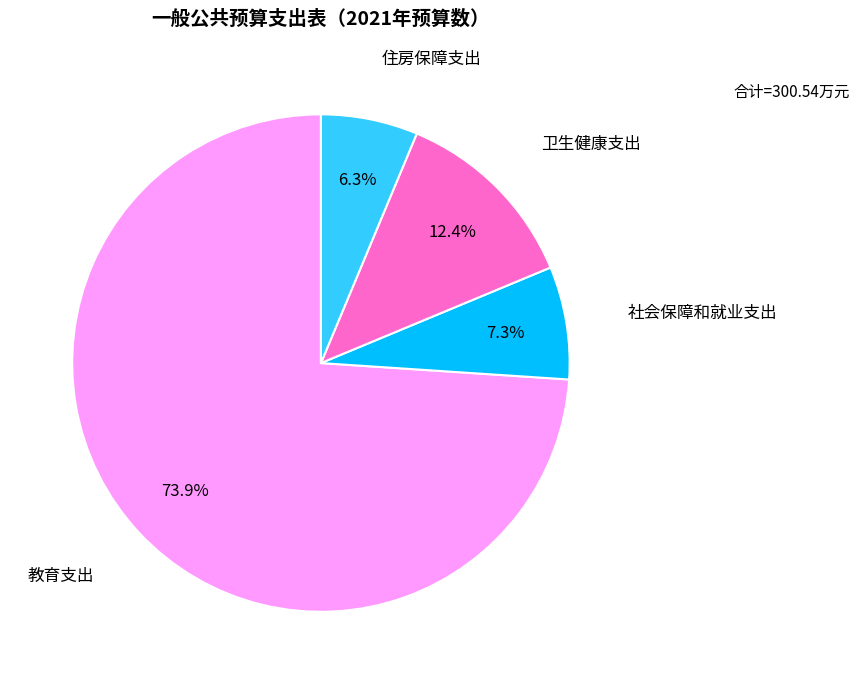

Do 社会保障和就业支出 and 住房保障支出 together represent more than half of the pie?

No